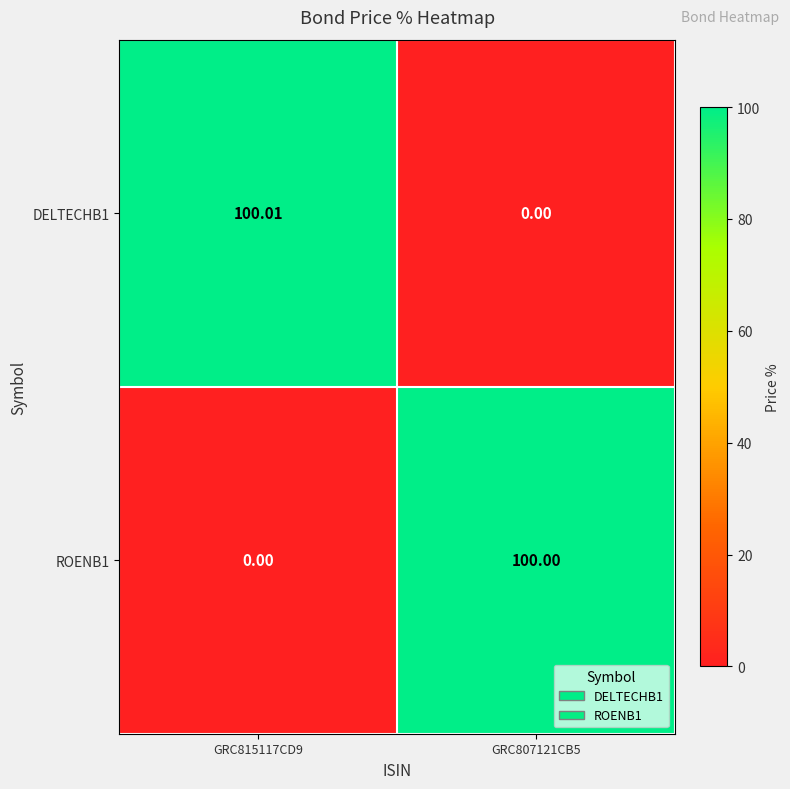

Is the value of ROENB1 at GRC807121CB5 greater than the value of DELTECHB1 at GRC807121CB5?

Yes